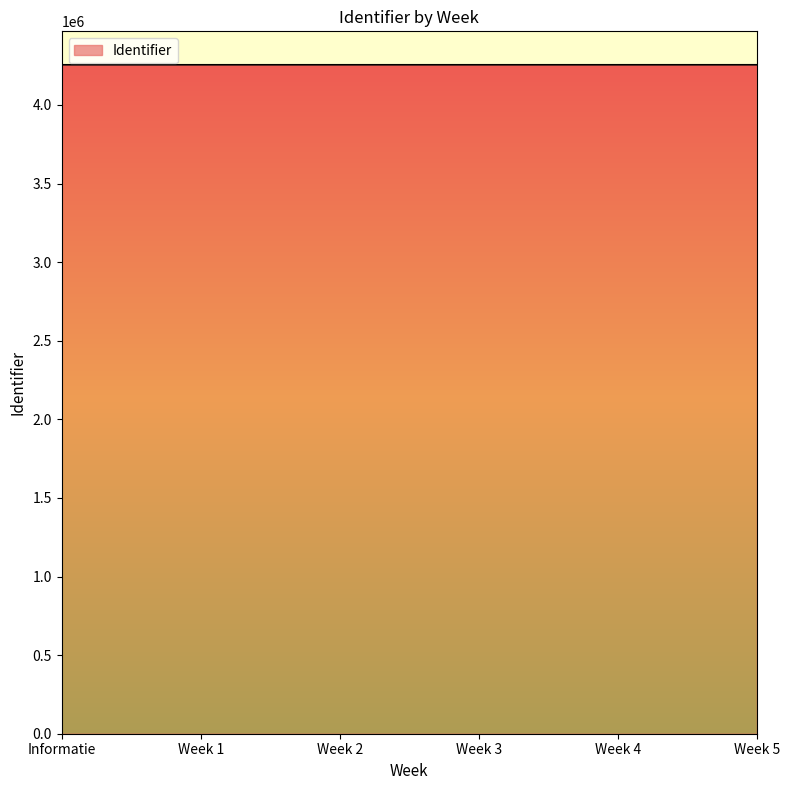

What is the difference between the second highest and second lowest values?

6